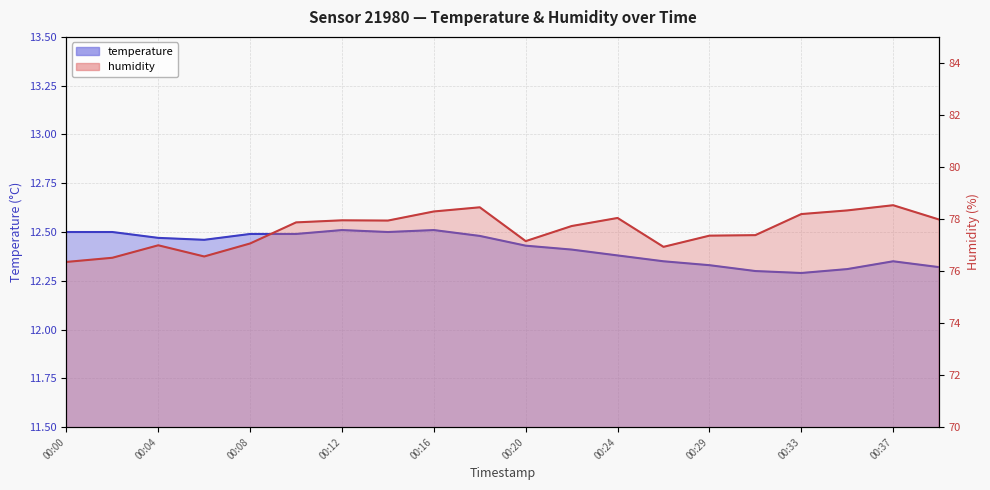

What is the value of the temperature line point at the 12th from the left?

12.4